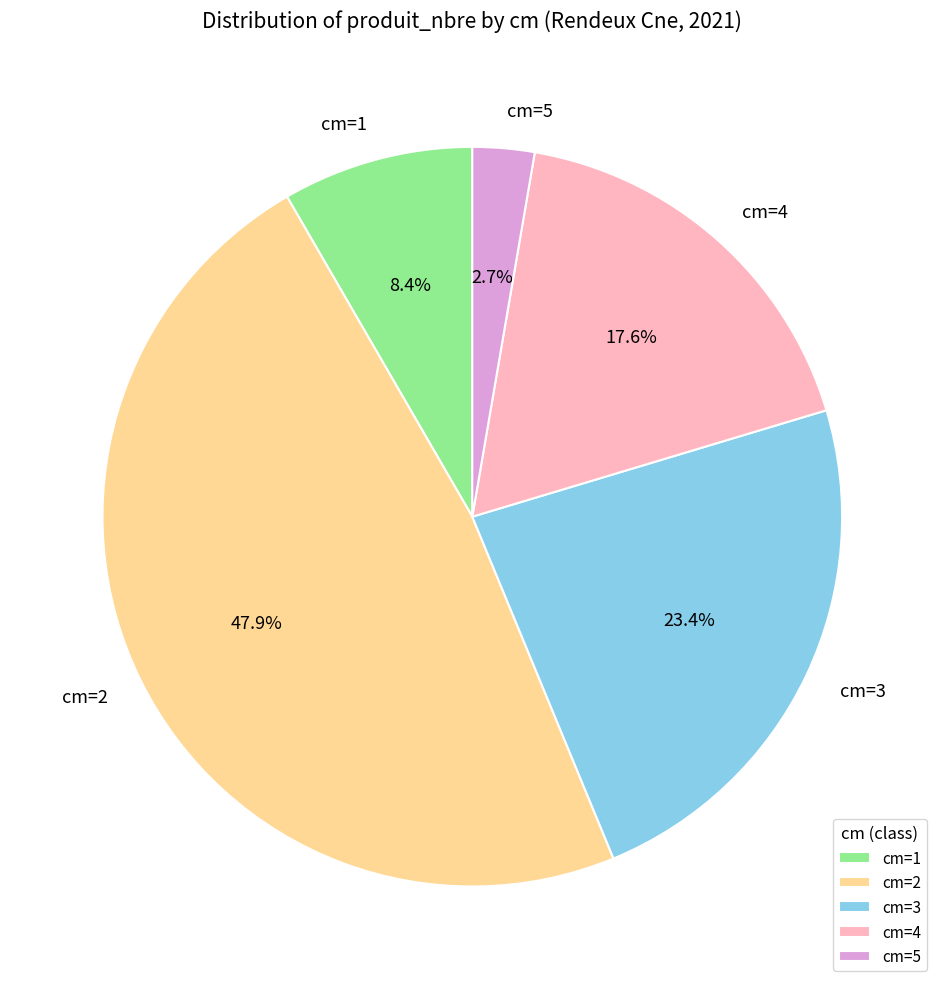

How many segments does this pie chart have?

5